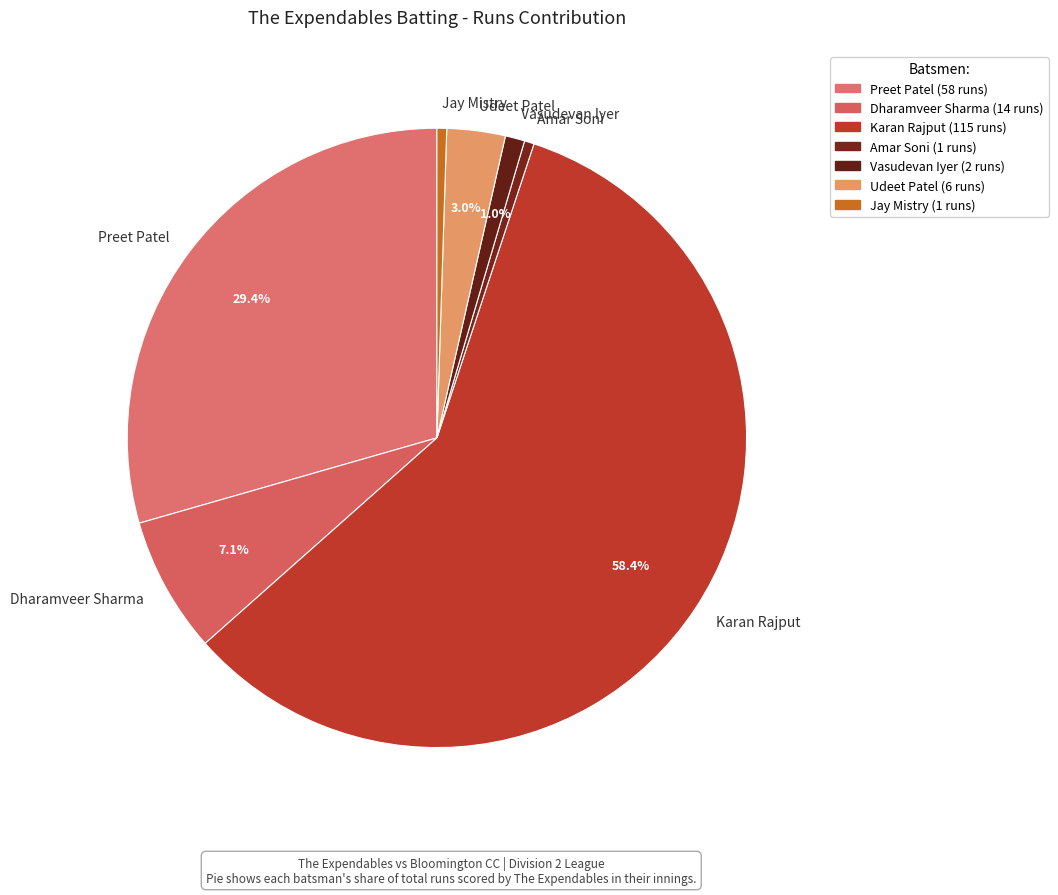

Does any single category account for the majority?

Yes